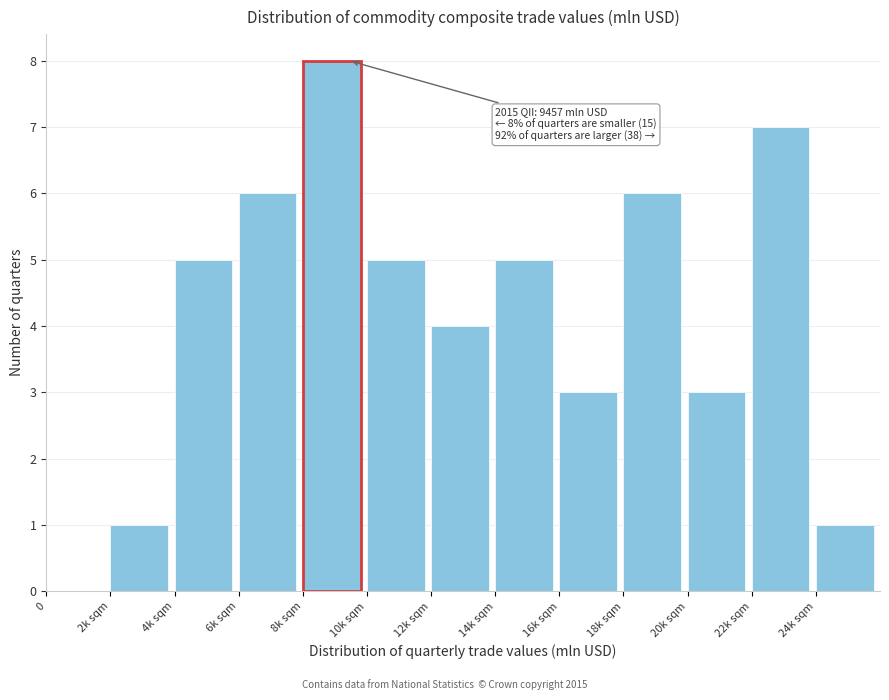

Reading left to right, what are all the values shown in this chart?

0=0	2k sqm=1	4k sqm=5	6k sqm=6	8k sqm=8	10k sqm=5	12k sqm=4	14k sqm=5	16k sqm=3	18k sqm=6	20k sqm=3	22k sqm=7	24k sqm=1